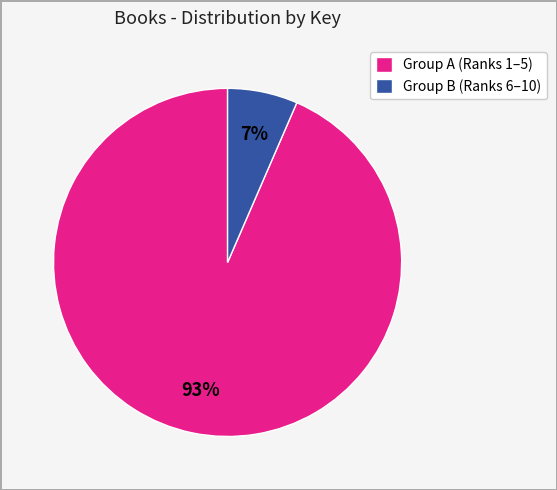

Between Group B (Ranks 6–10) and Group A (Ranks 1–5), which is larger?

Group A (Ranks 1–5)